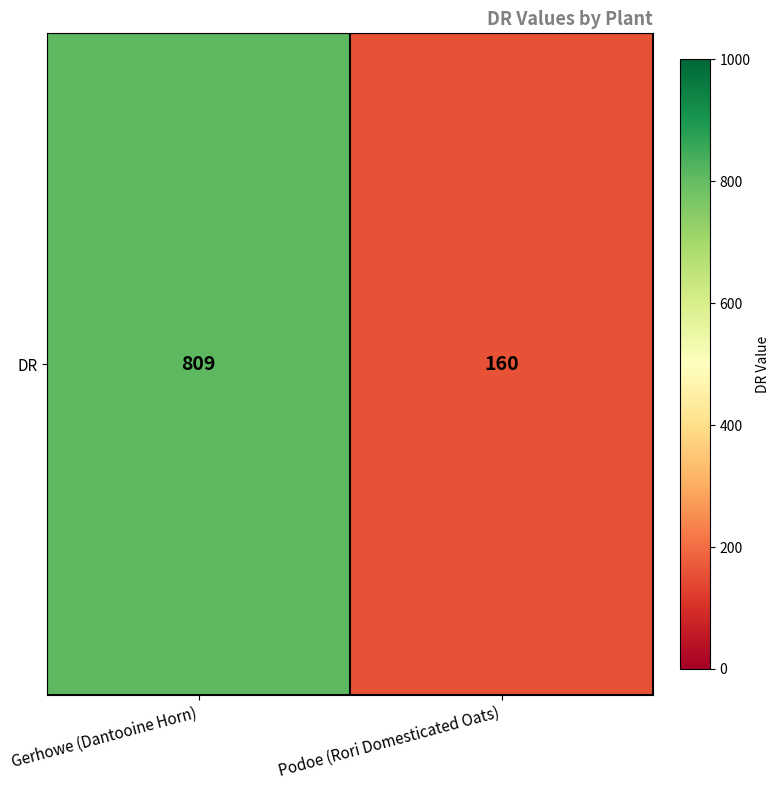

What is the difference between the values at Podoe (Rori Domesticated Oats) and Gerhowe (Dantooine Horn)?

649